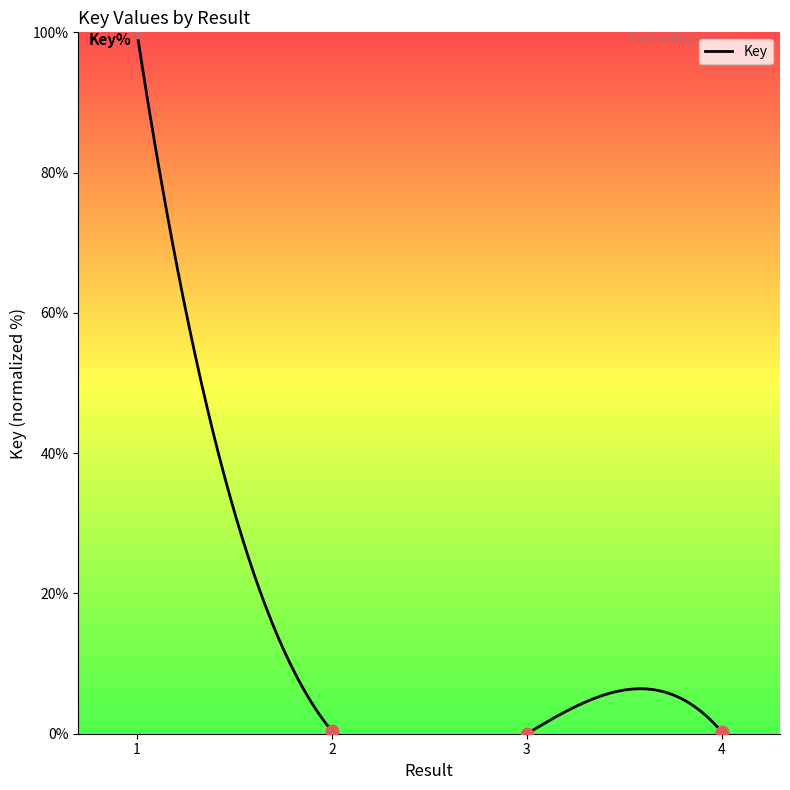

Between 1 and 3, which is larger?

1